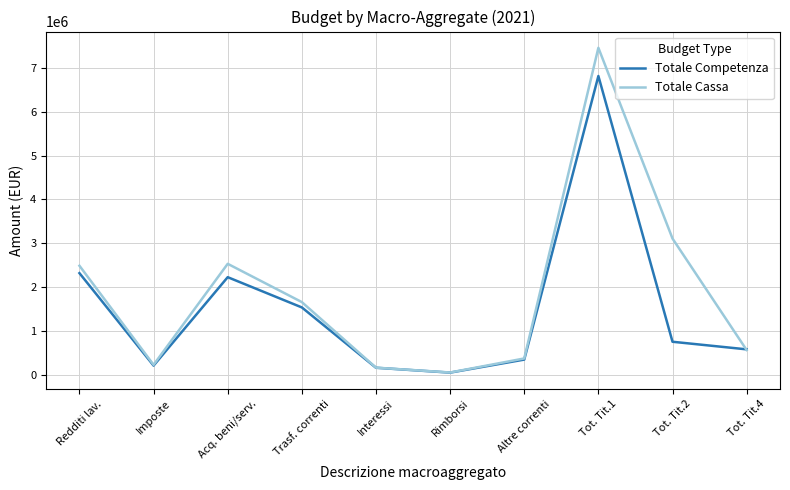

Rank the series by their average value, from highest to lowest.

Totale Cassa, Totale Competenza